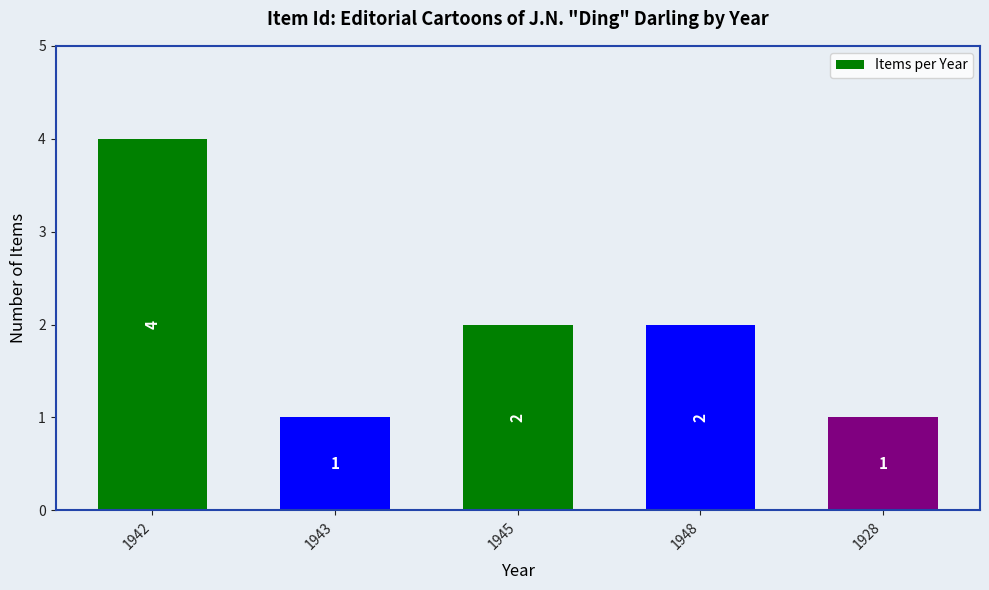

Reading right to left, transcribe all the data shown in this chart.

1928=1	1948=2	1945=2	1943=1	1942=4